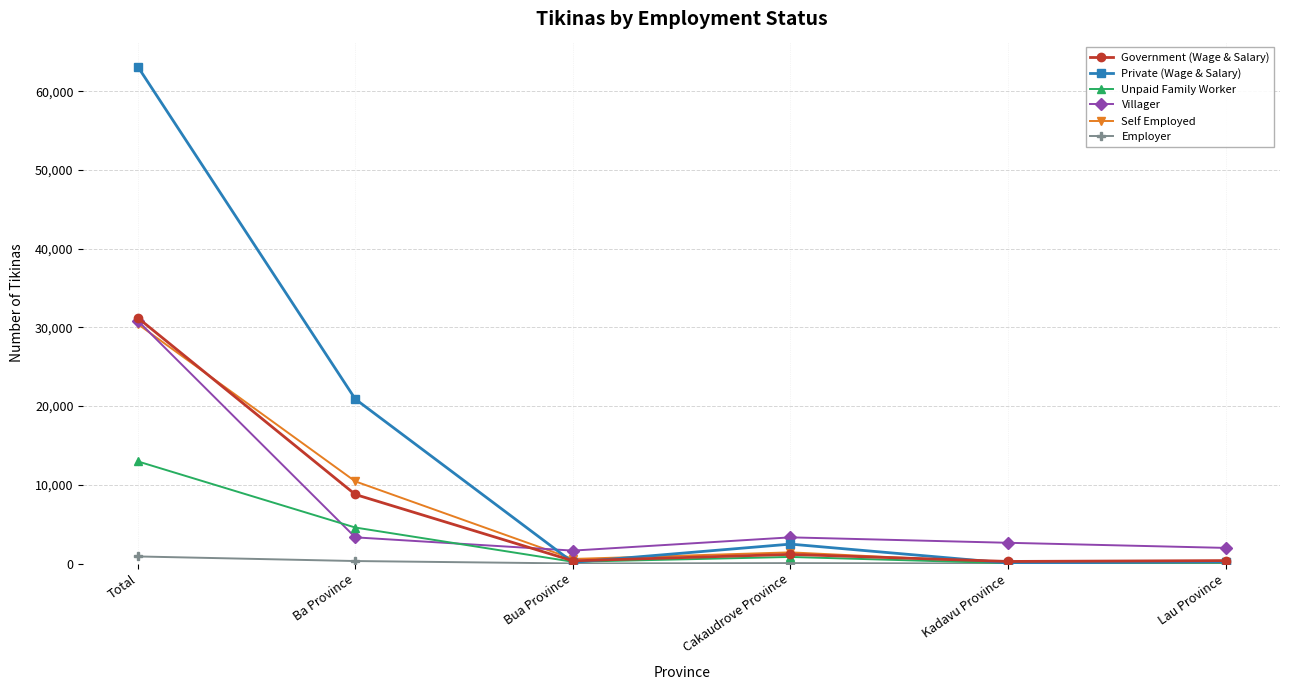

How many lines are shown in the chart?

6